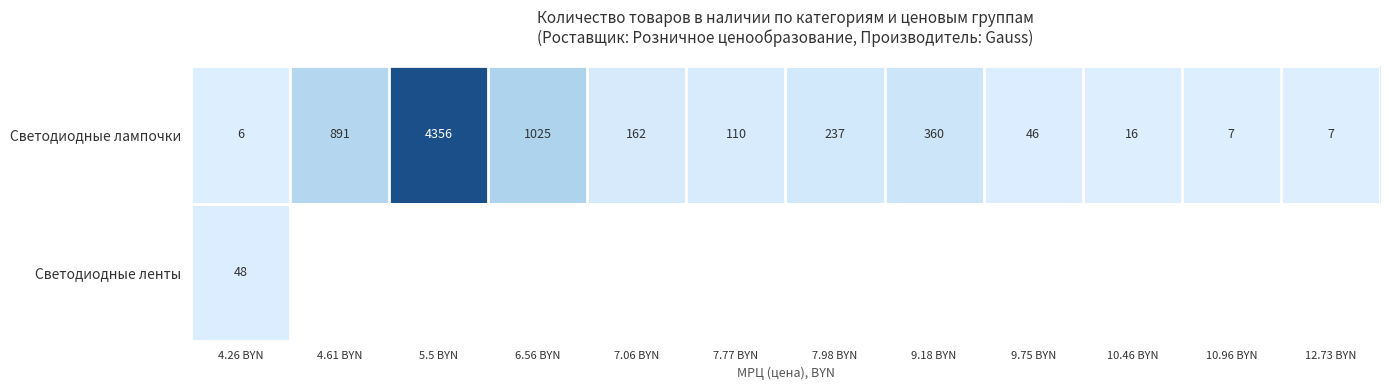

Count the number of categories in the chart.

12